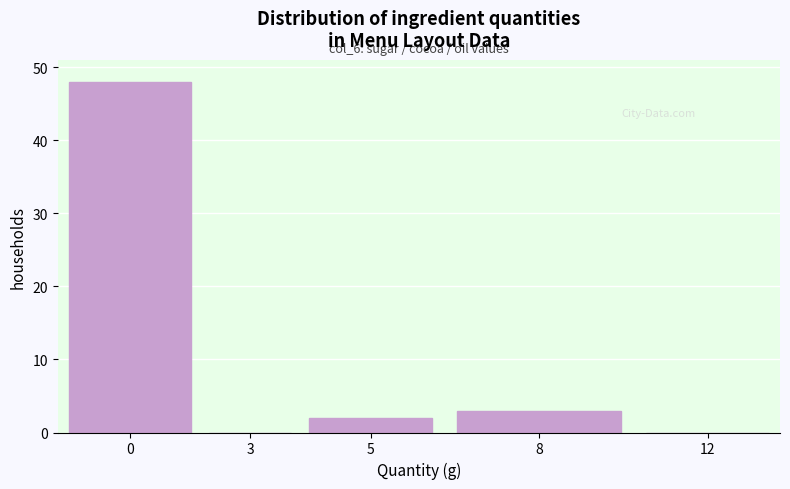

Reading left to right, list all the values displayed in this chart.

0=48	3=0	5=2	8=3	12=0